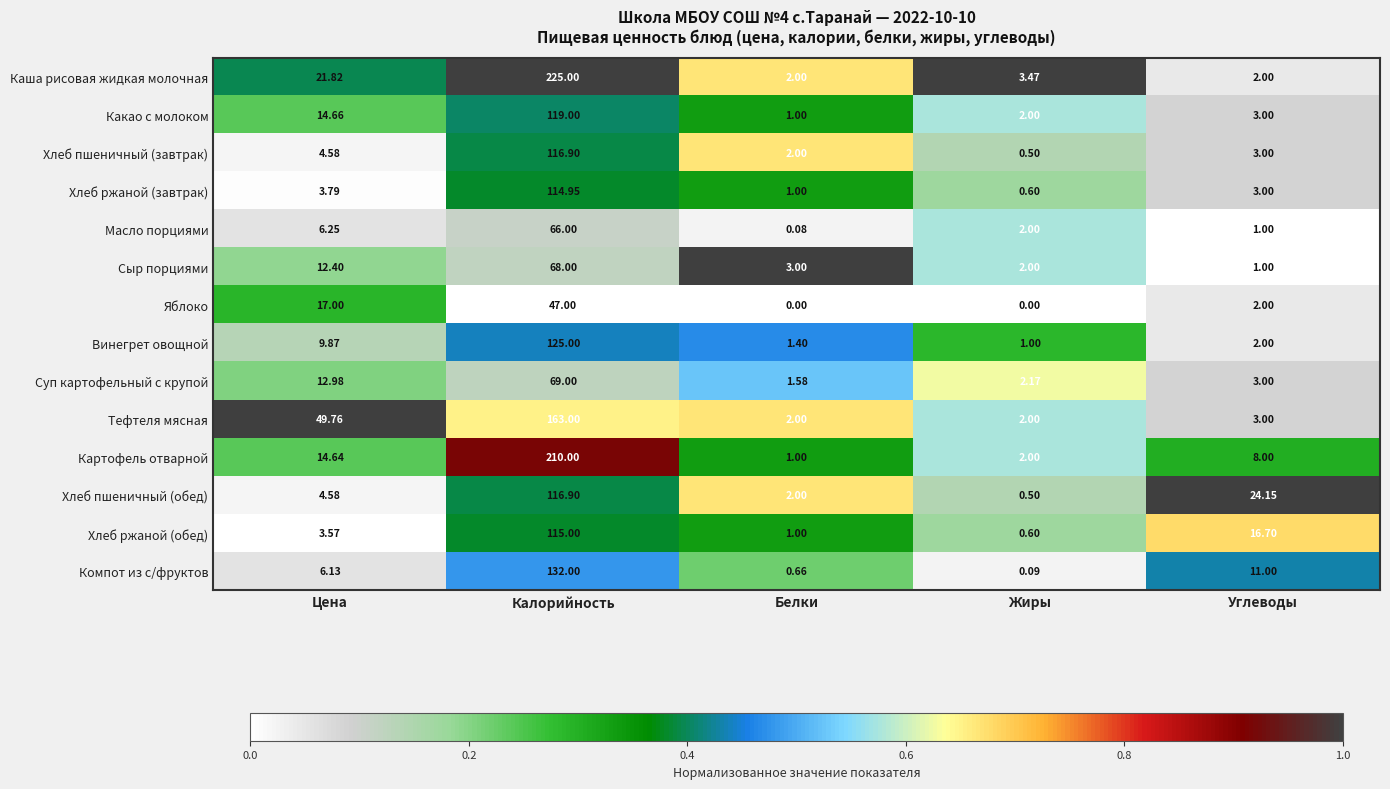

Rank the categories by Картофель отварной value from lowest to highest.

Белки, Жиры, Углеводы, Цена, Калорийность